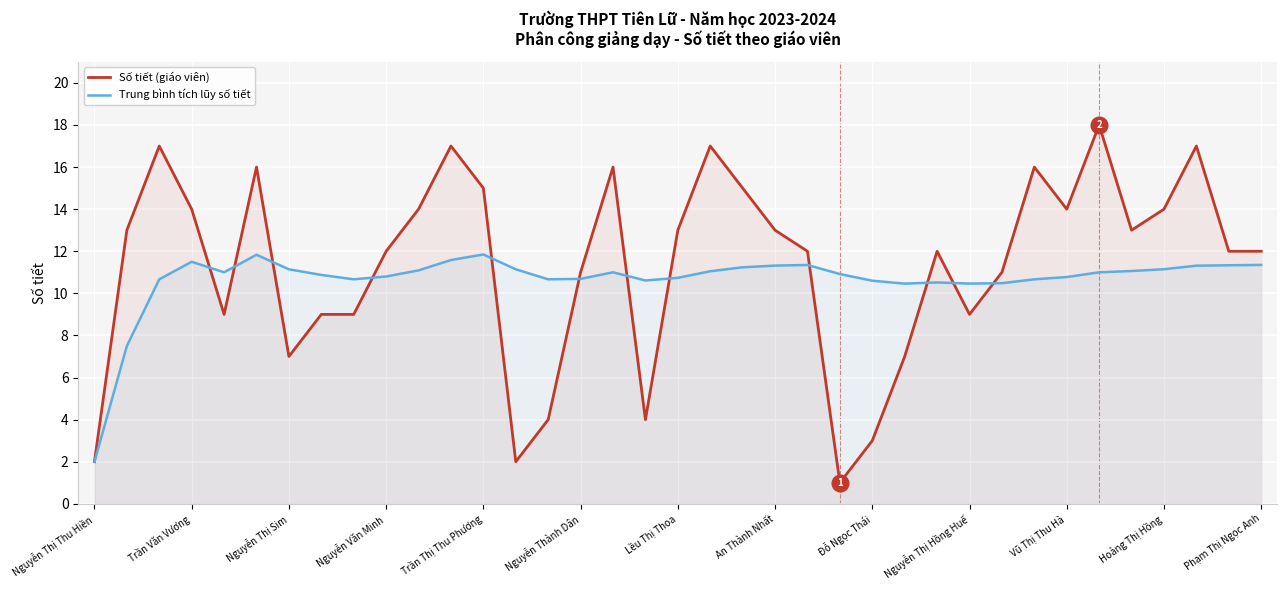

Which series has the largest total across all categories?

Số tiết (giáo viên)